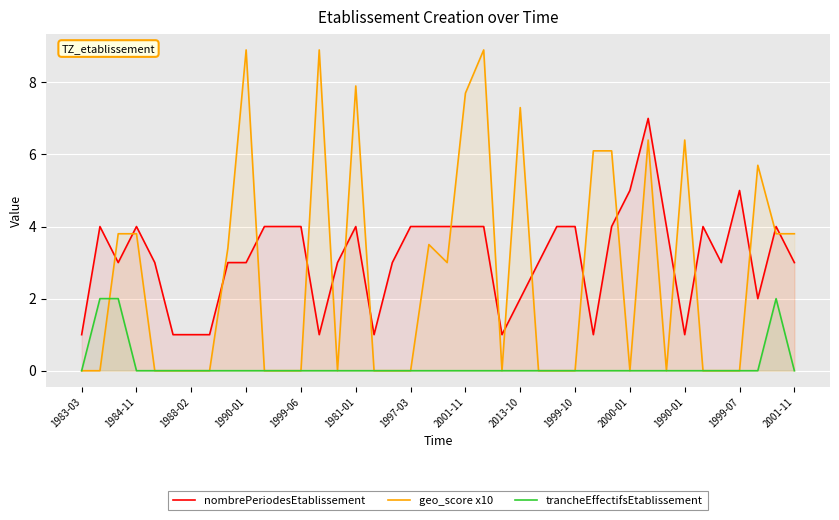

True or false: nombrePeriodesEtablissement and geo_score x10 intersect in this chart.

True